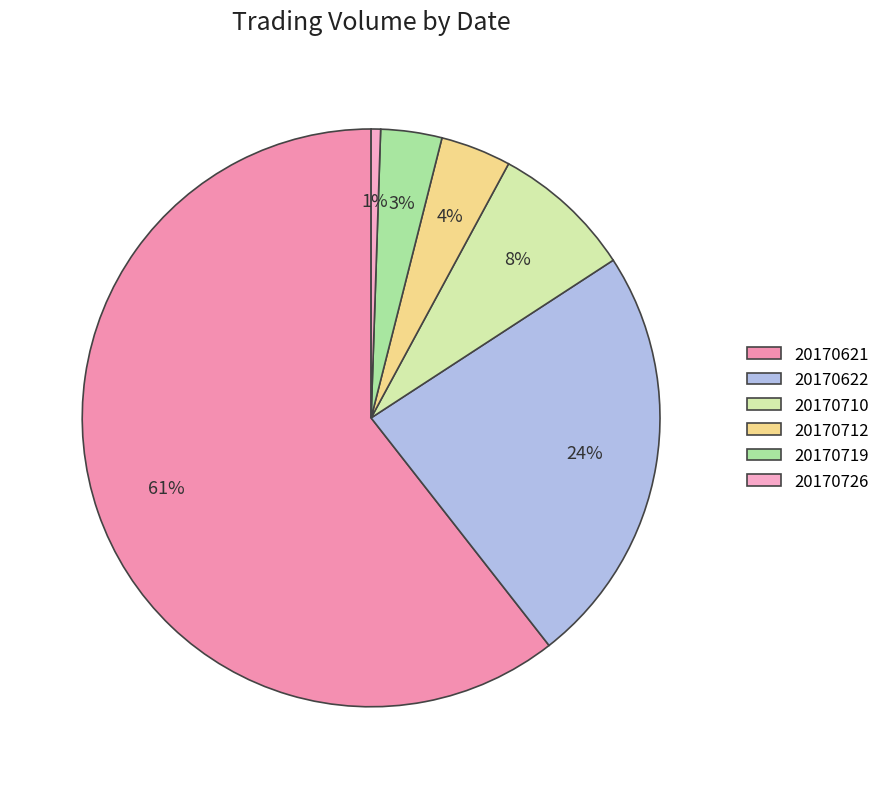

To the nearest percent, what percentage of the pie is 20170719?

3%